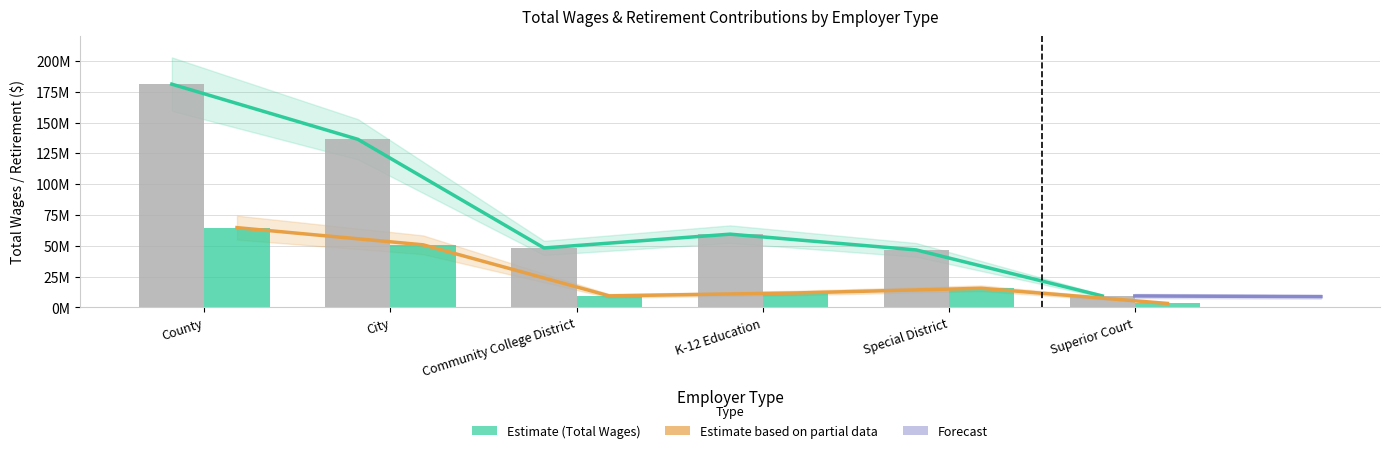

Are the bars grouped side by side (vs. stacked)?

Yes